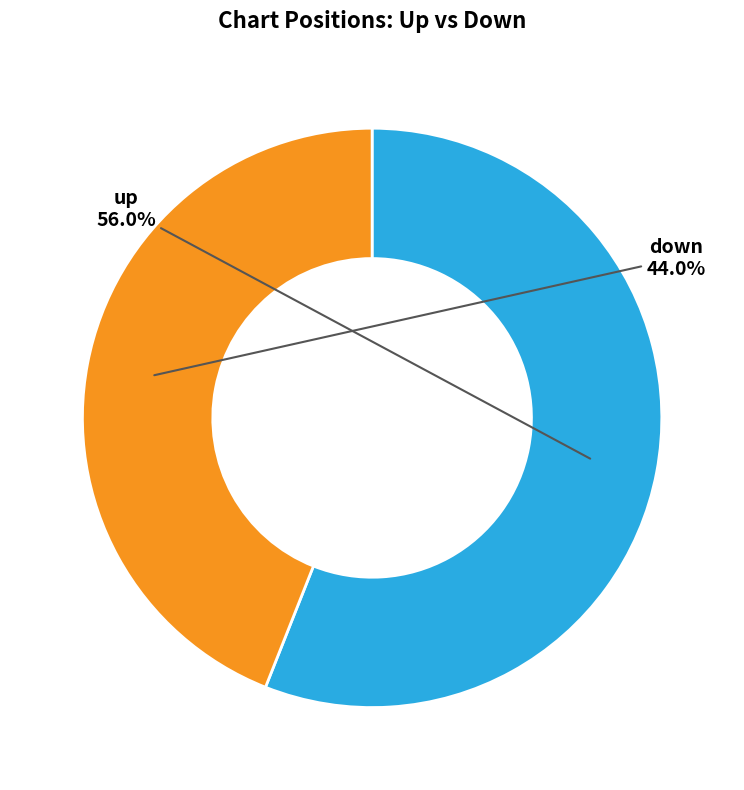

Does any single category account for the majority?

Yes